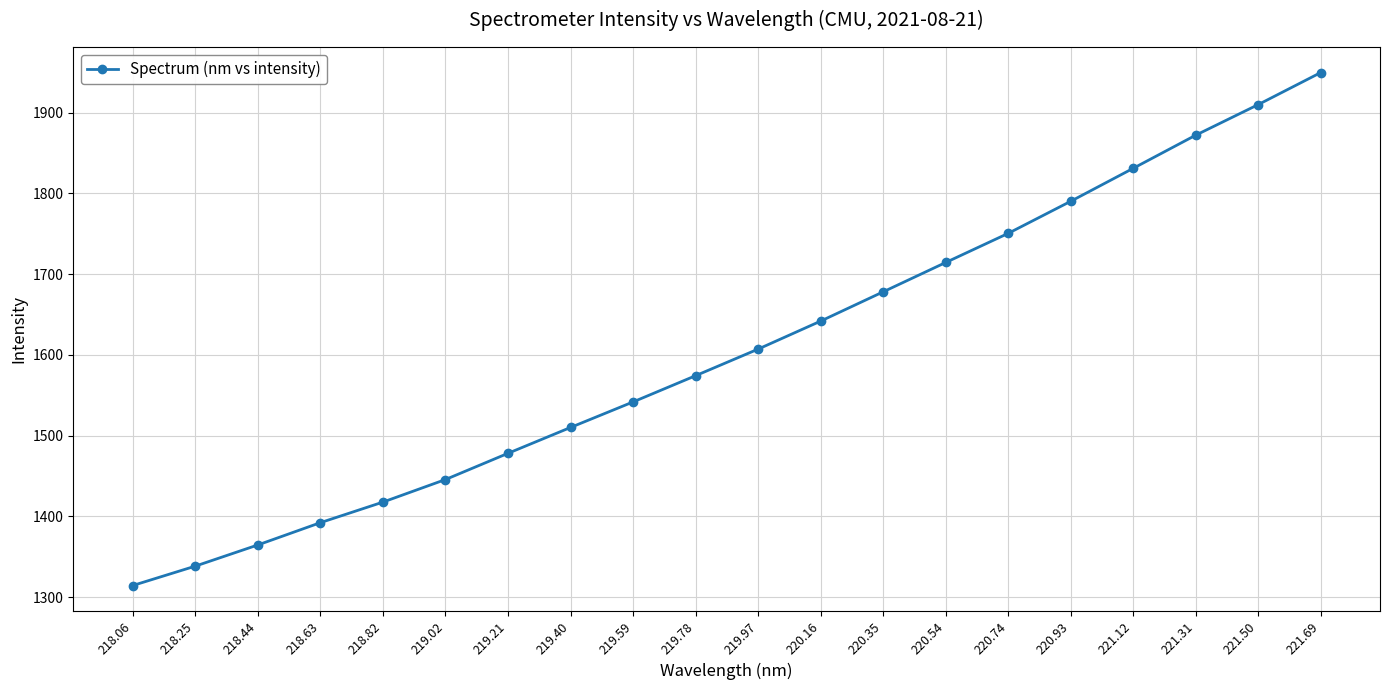

Between 220.16 and 219.78, which is larger?

220.16